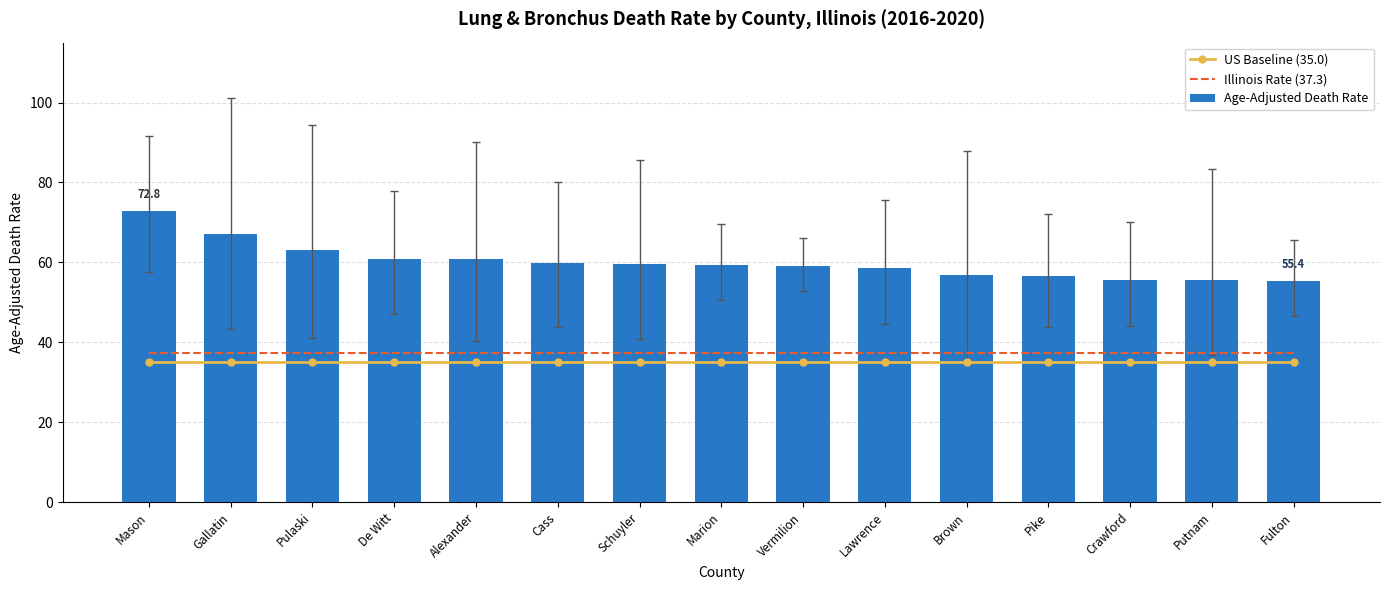

At how many categories does at least one series exceed 39?

15